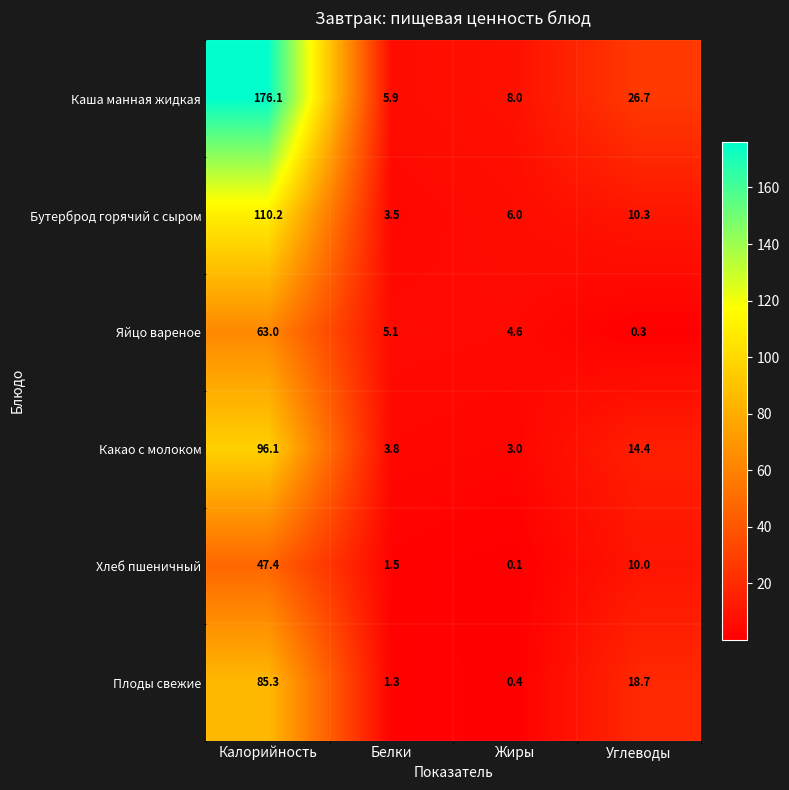

Between Белки and Жиры, which series saw the biggest shift?

Бутерброд горячий с сыром